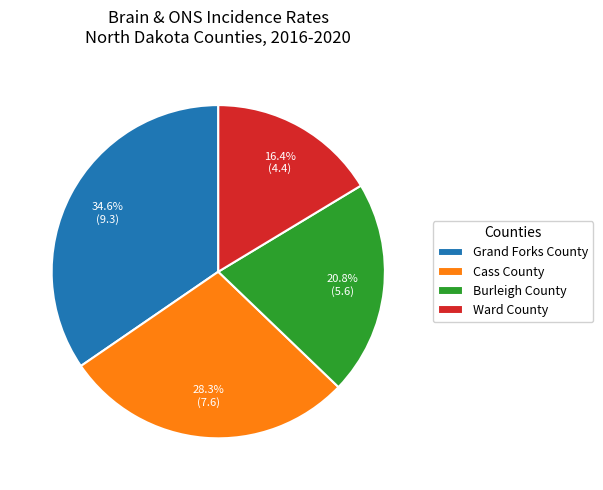

Rank the categories by value from highest to lowest.

Grand Forks County, Cass County, Burleigh County, Ward County